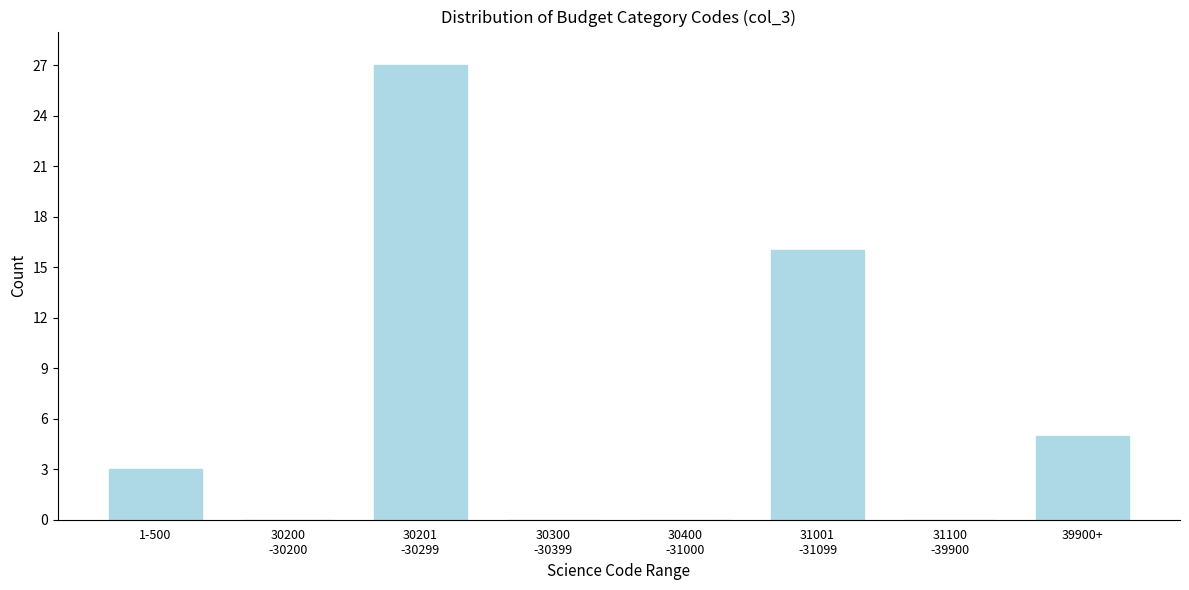

True or false: the data shows 1 at 1-500.

False